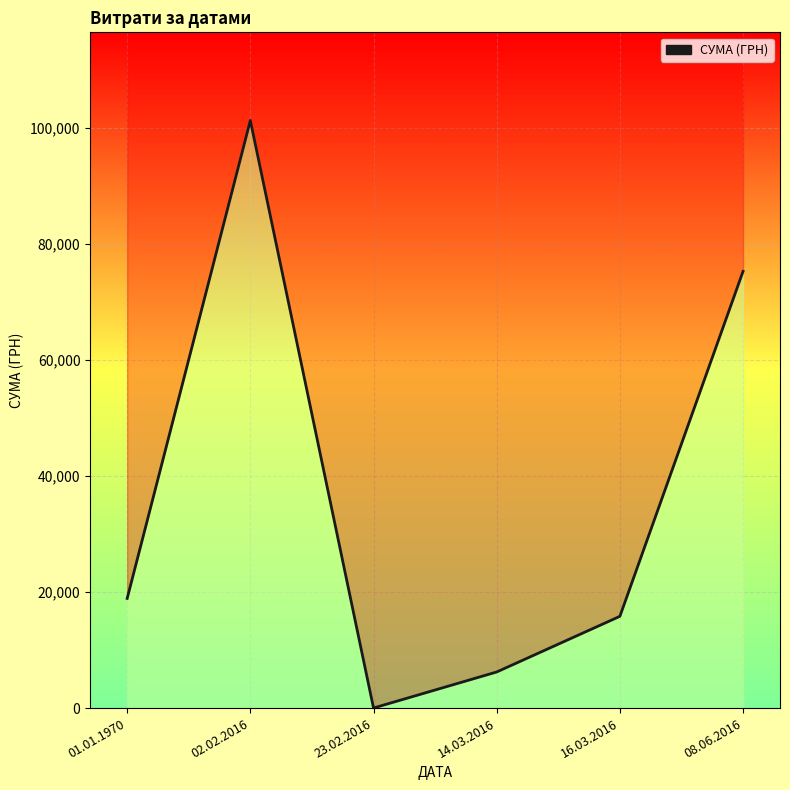

Which category has the lowest value across all series?

23.02.2016